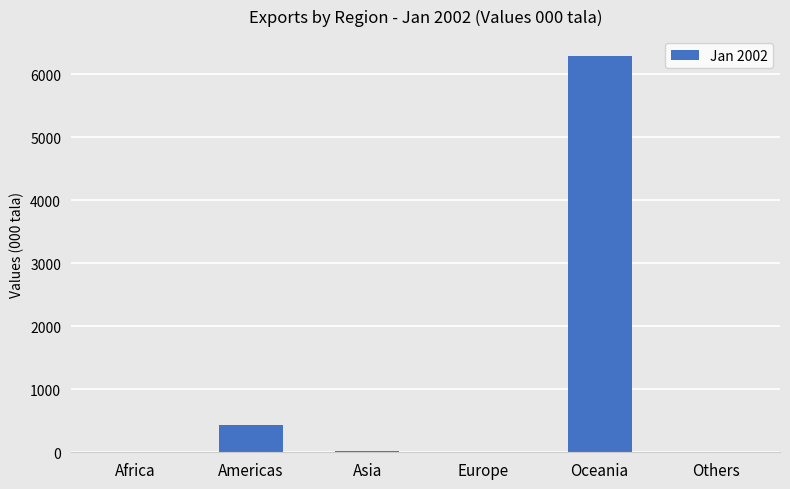

What is the sum of the values at Africa and Americas?

436.1